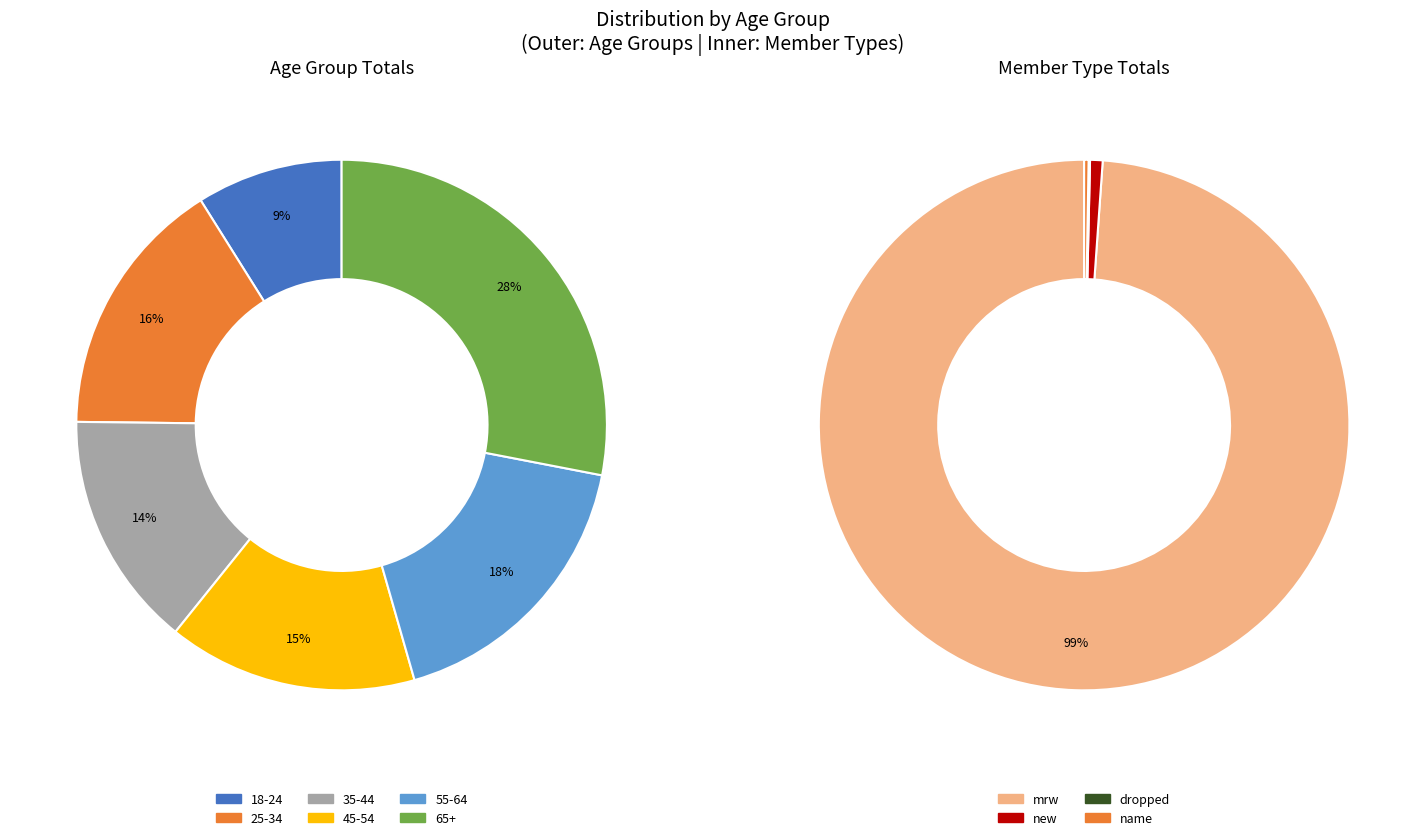

Count the number of slices in the pie.

6